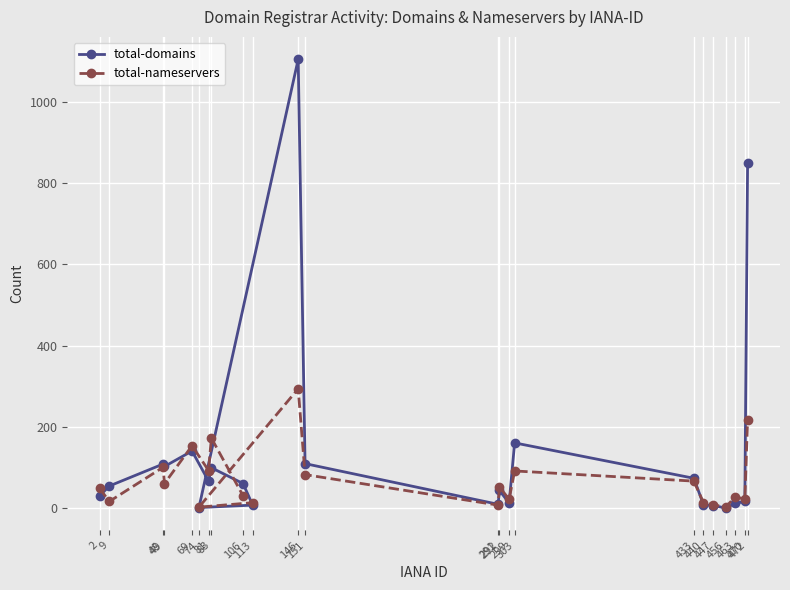

The total-nameservers series shows 18 at 106. True or false?

False